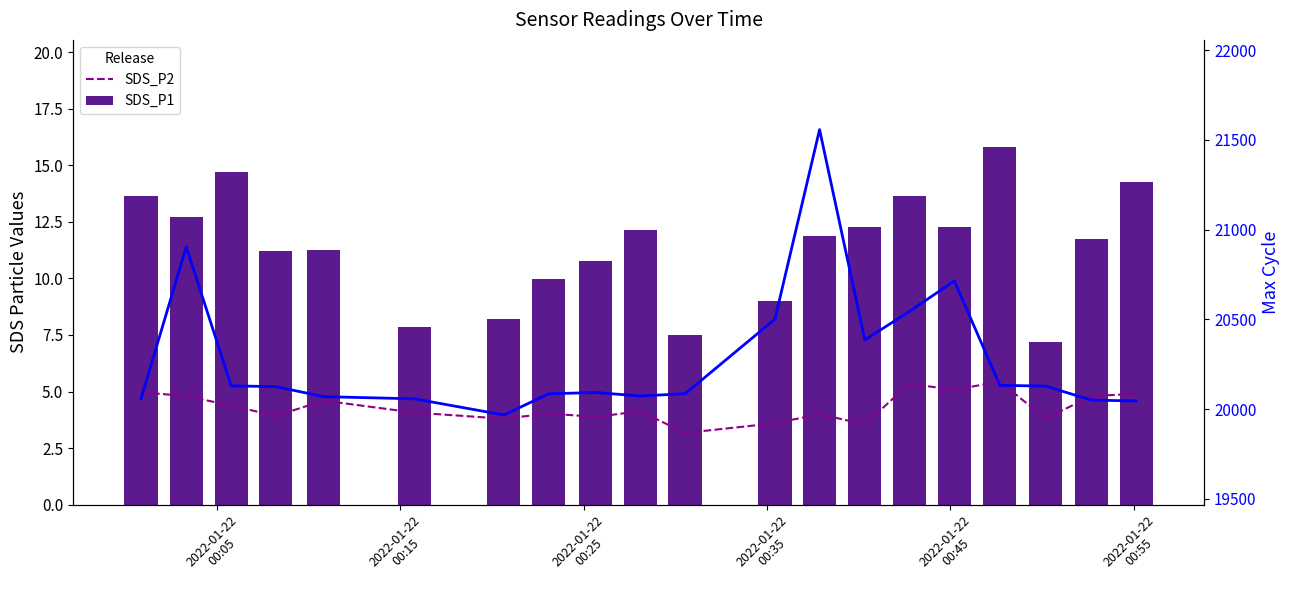

Rank the series at 2022-01-22
00:25 from highest to lowest value.

Max_cycle, SDS_P1, SDS_P2